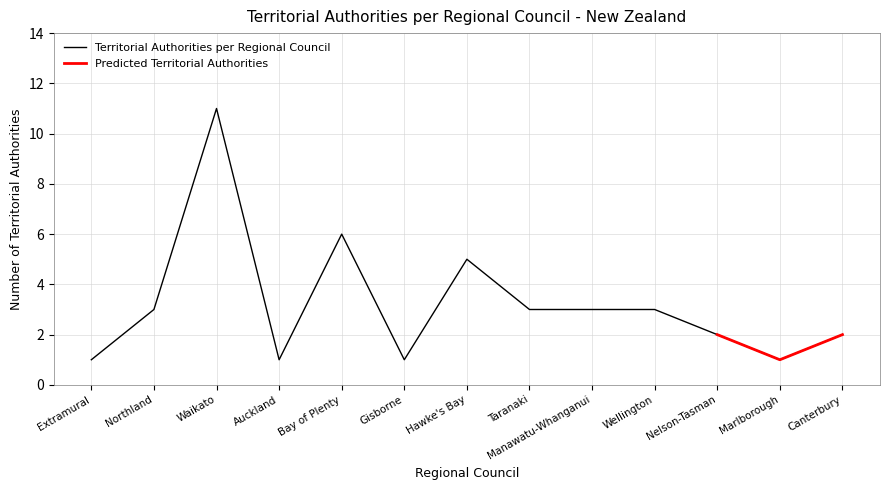

Is it true that Territorial Authorities per Regional Council equals 1 at Gisborne?

True